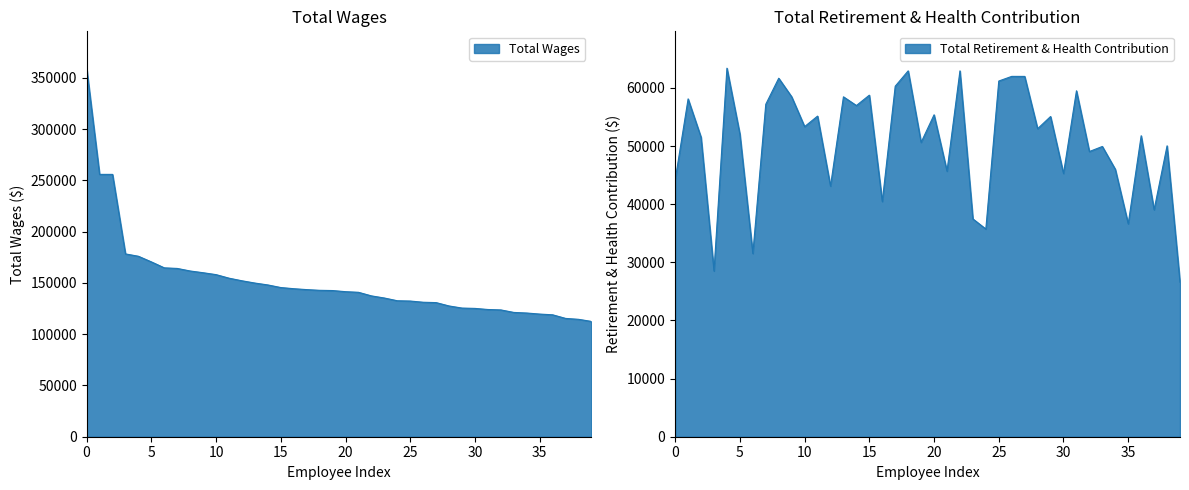

Rank the series by their maximum value, from highest to lowest.

Total Wages, Total Retirement & Health Contribution